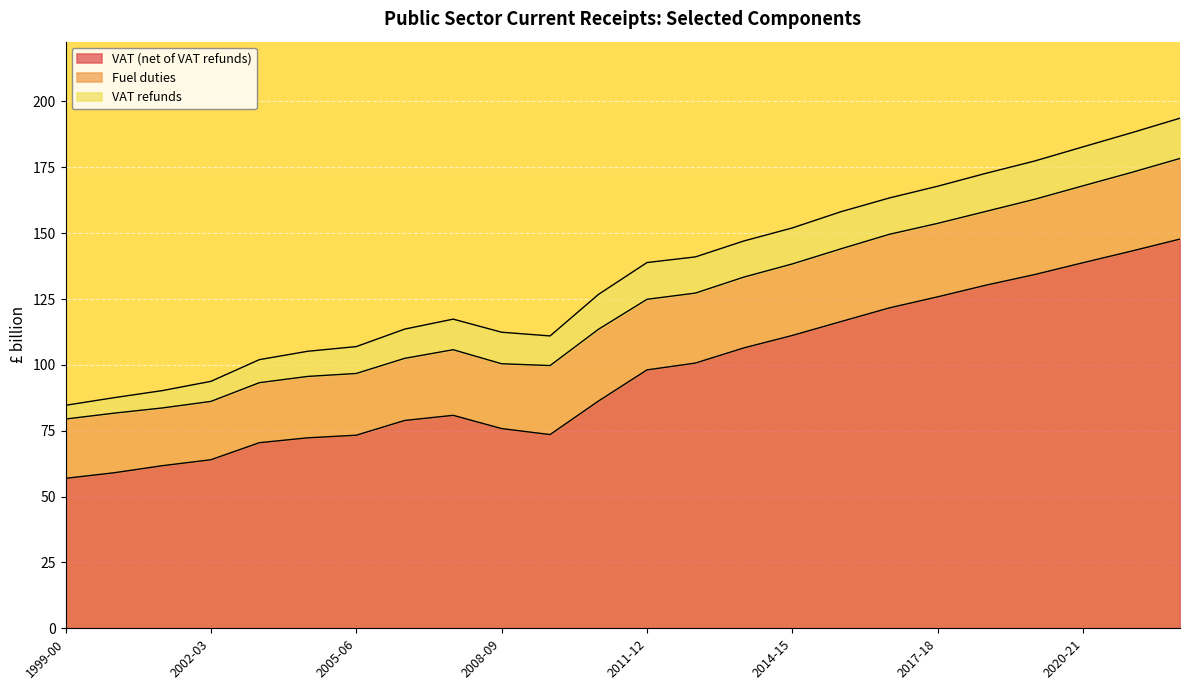

Between 2018-19 and 2005-06, which is larger?

2018-19